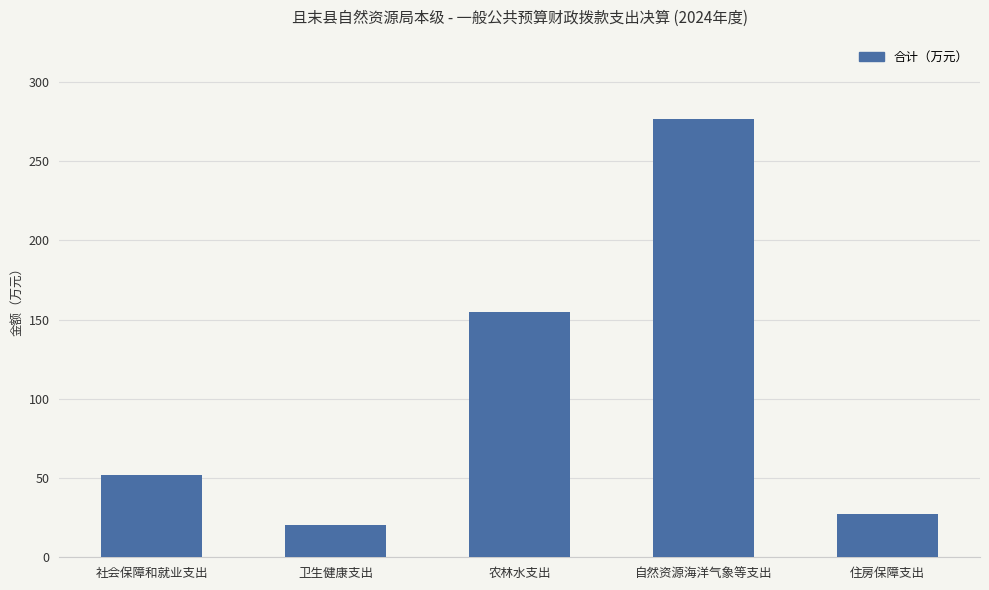

What is the difference between the maximum and minimum values?

256.6